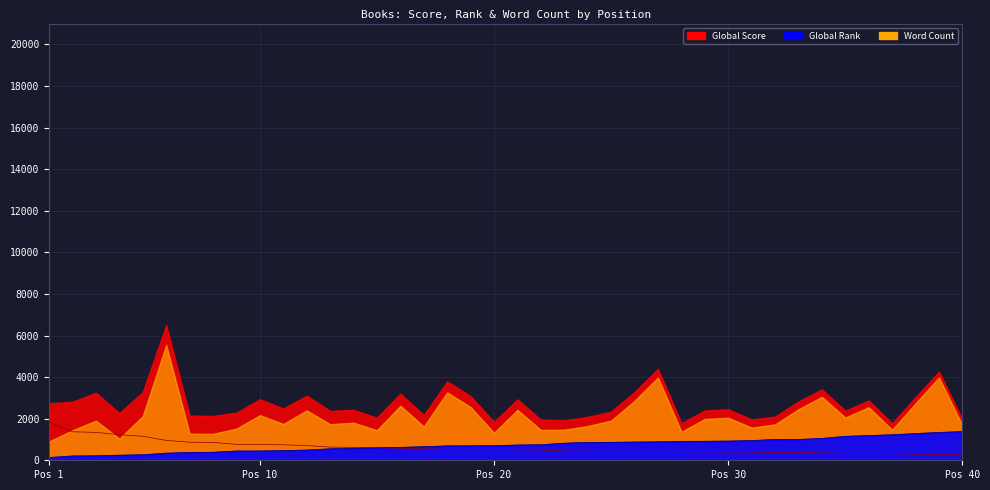

What is the sum of all Global Rank values?

29287